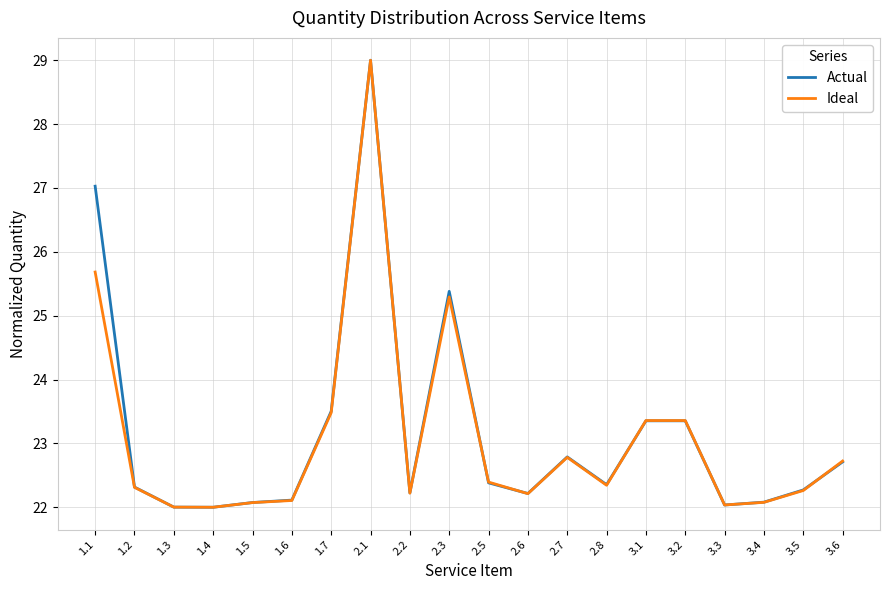

After their last crossing, which series has the higher values: Ideal or Actual?

Ideal